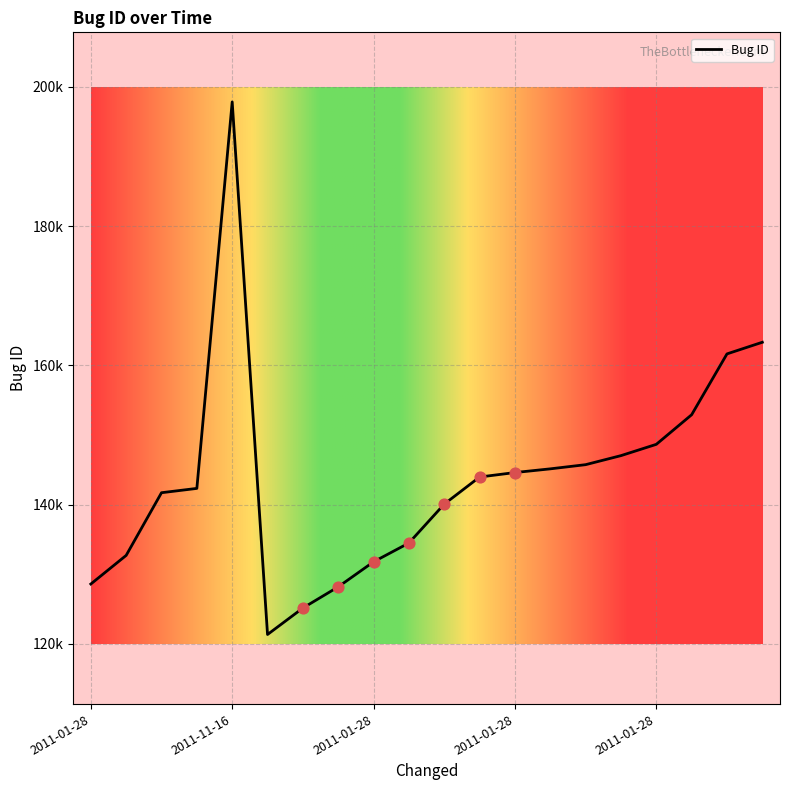

Is this an area chart (filled region under the line)?

No